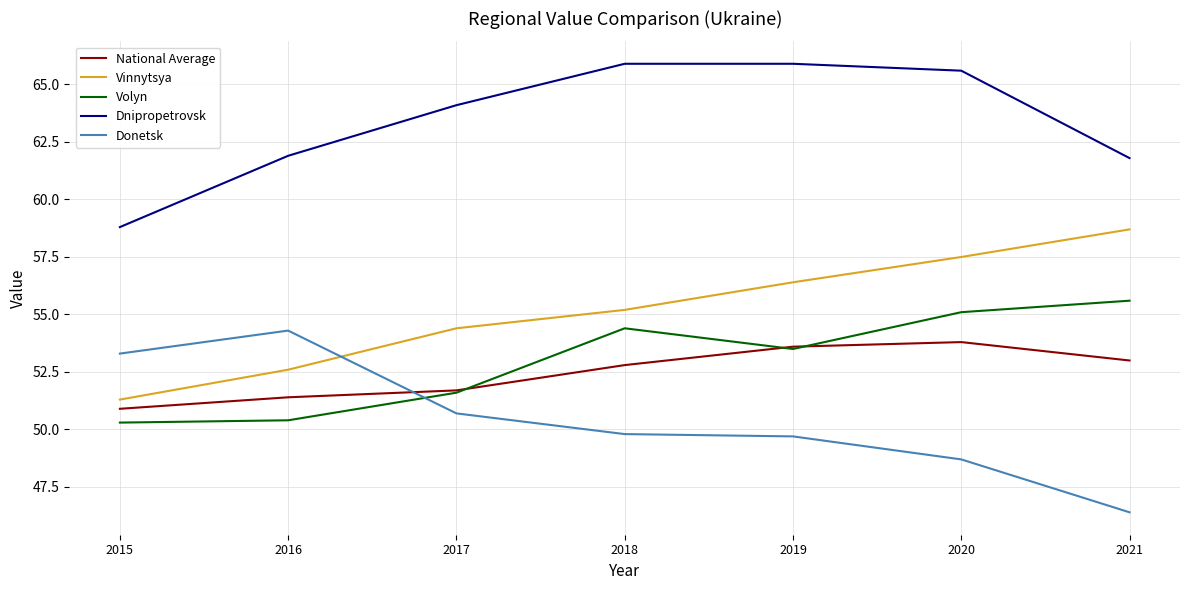

At which label does National Average reach its peak?

2020